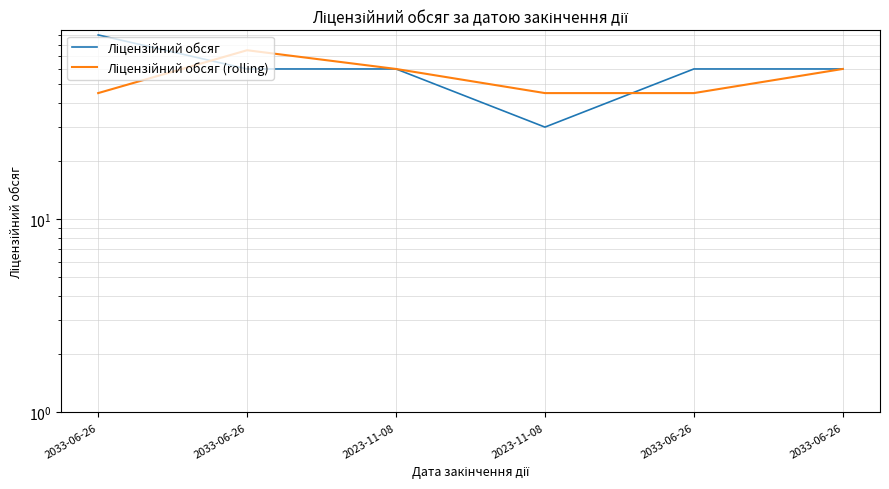

Rank the series at 2033-06-26 from lowest to highest value.

Ліцензійний обсяг (rolling), Ліцензійний обсяг